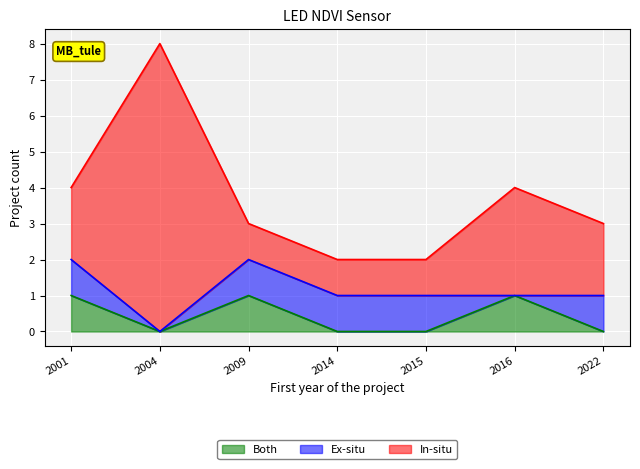

The value of Ex-situ at 2016 is 0. True or false?

True